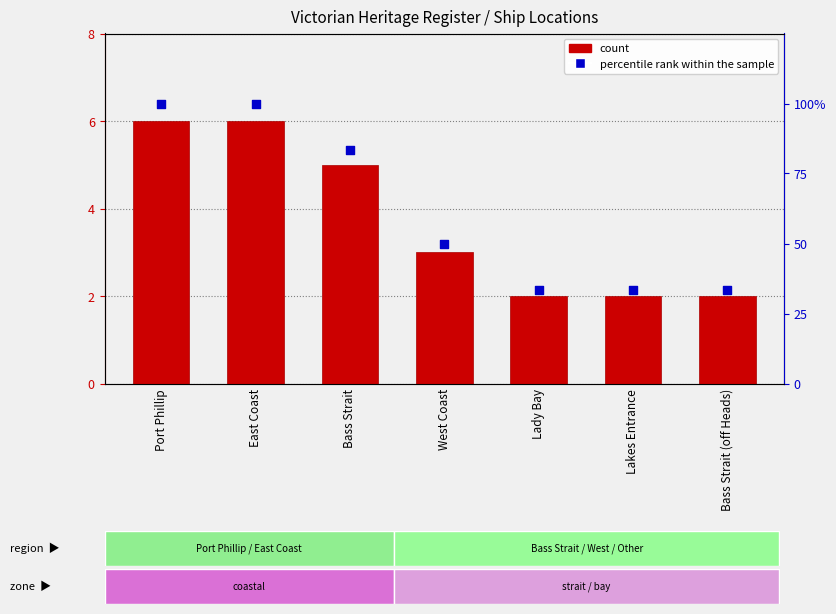

At which category is the sum across all series the highest?

Port Phillip